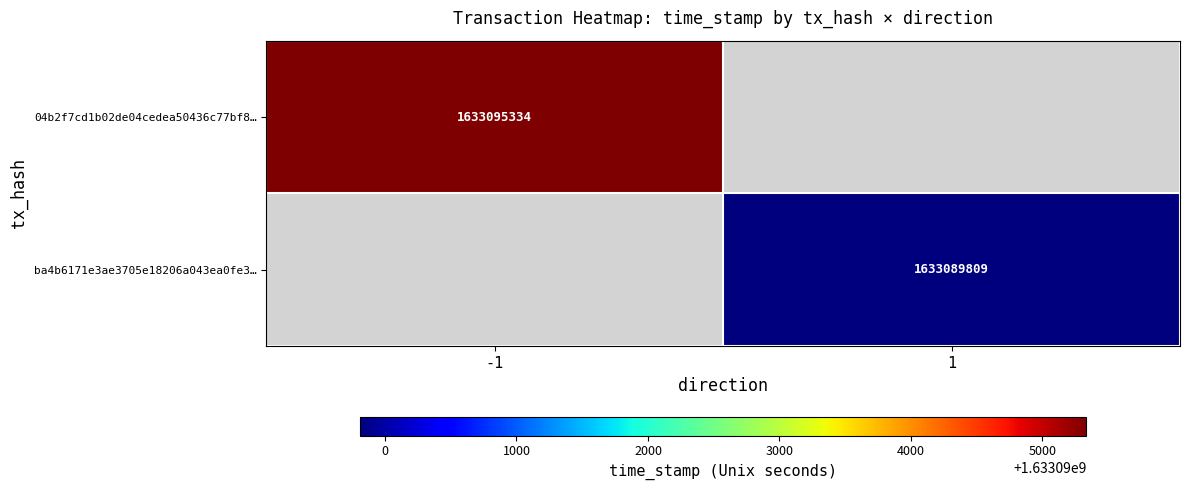

Is it true that 04b2f7cd1b02de04cedea50436c77bf8… equals 1633095334 at -1?

True